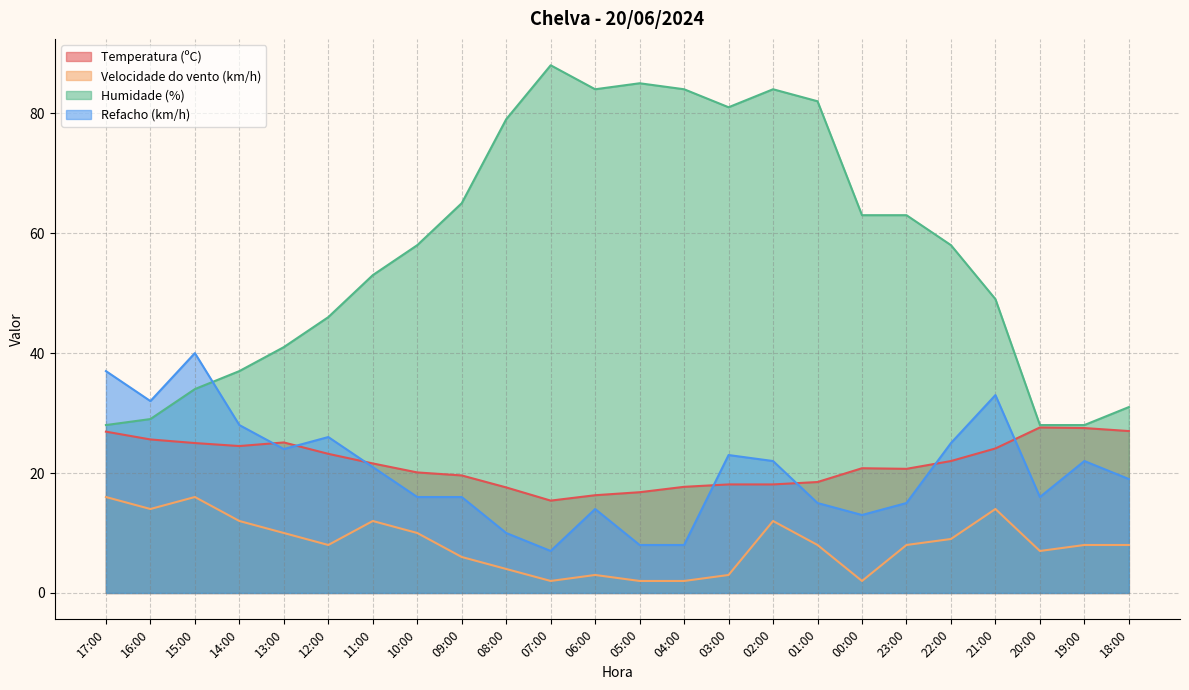

Where do Humidade (%) and Refacho (km/h) first cross each other?

15:00 and 14:00